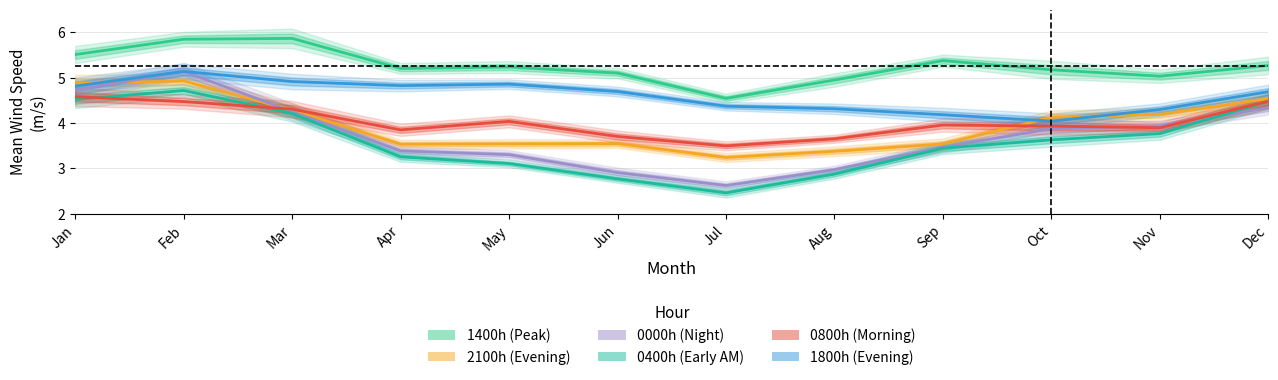

At which category is the sum across all series the highest?

Feb